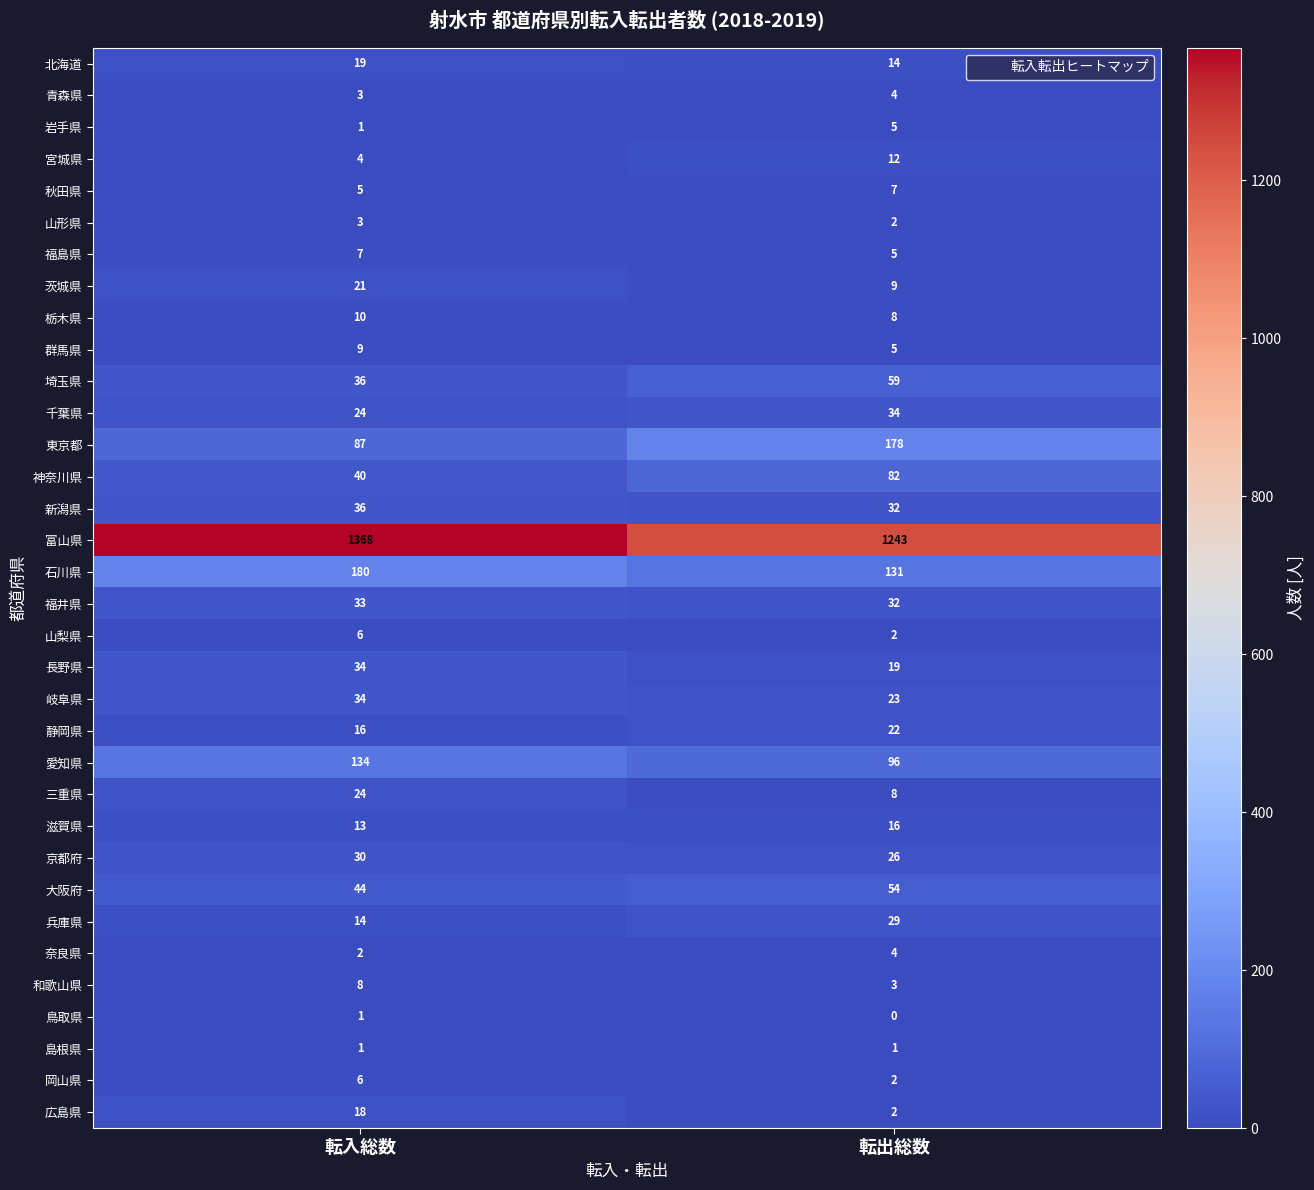

What is the maximum value shown in the chart?

1368